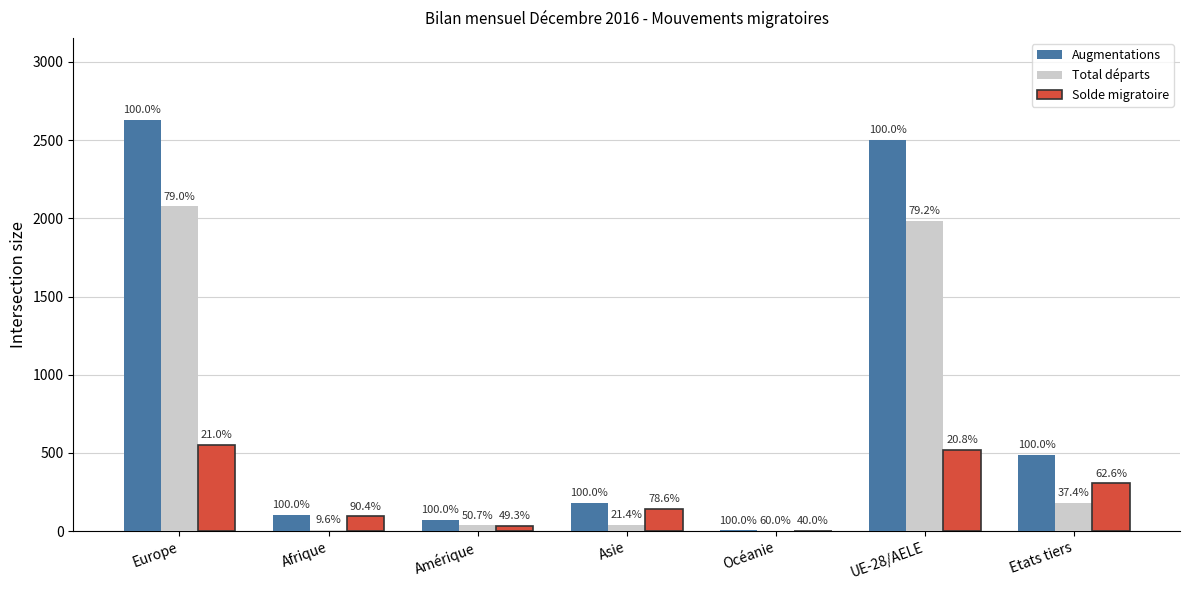

What are all the series names shown in the legend?

Augmentations, Total départs, Solde migratoire